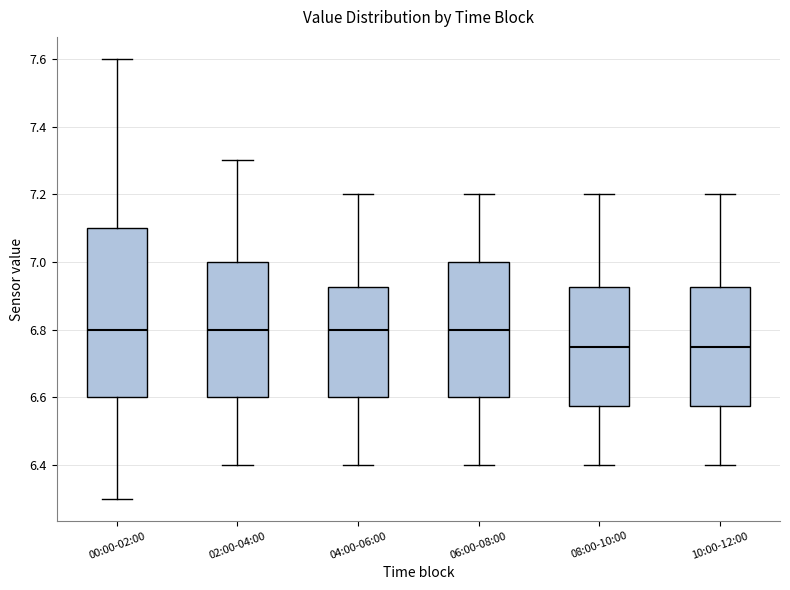

Which box is the tallest, from its lower edge to its upper edge?

00:00-02:00